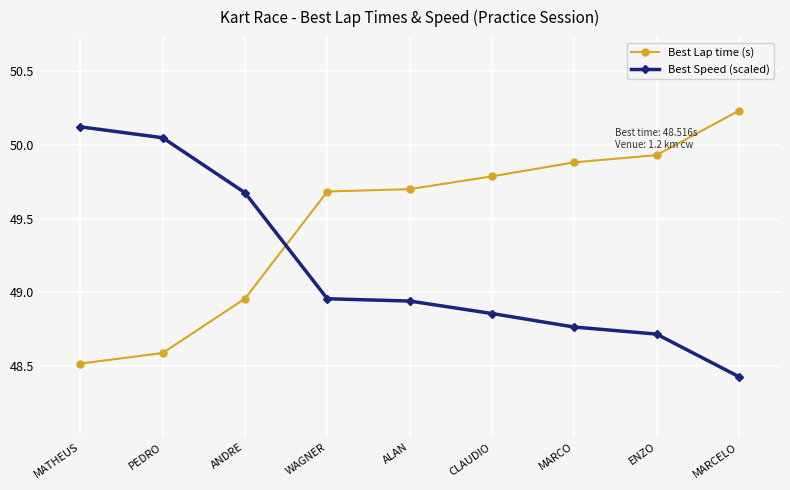

Which category has the lowest value across all series?

MARCELO